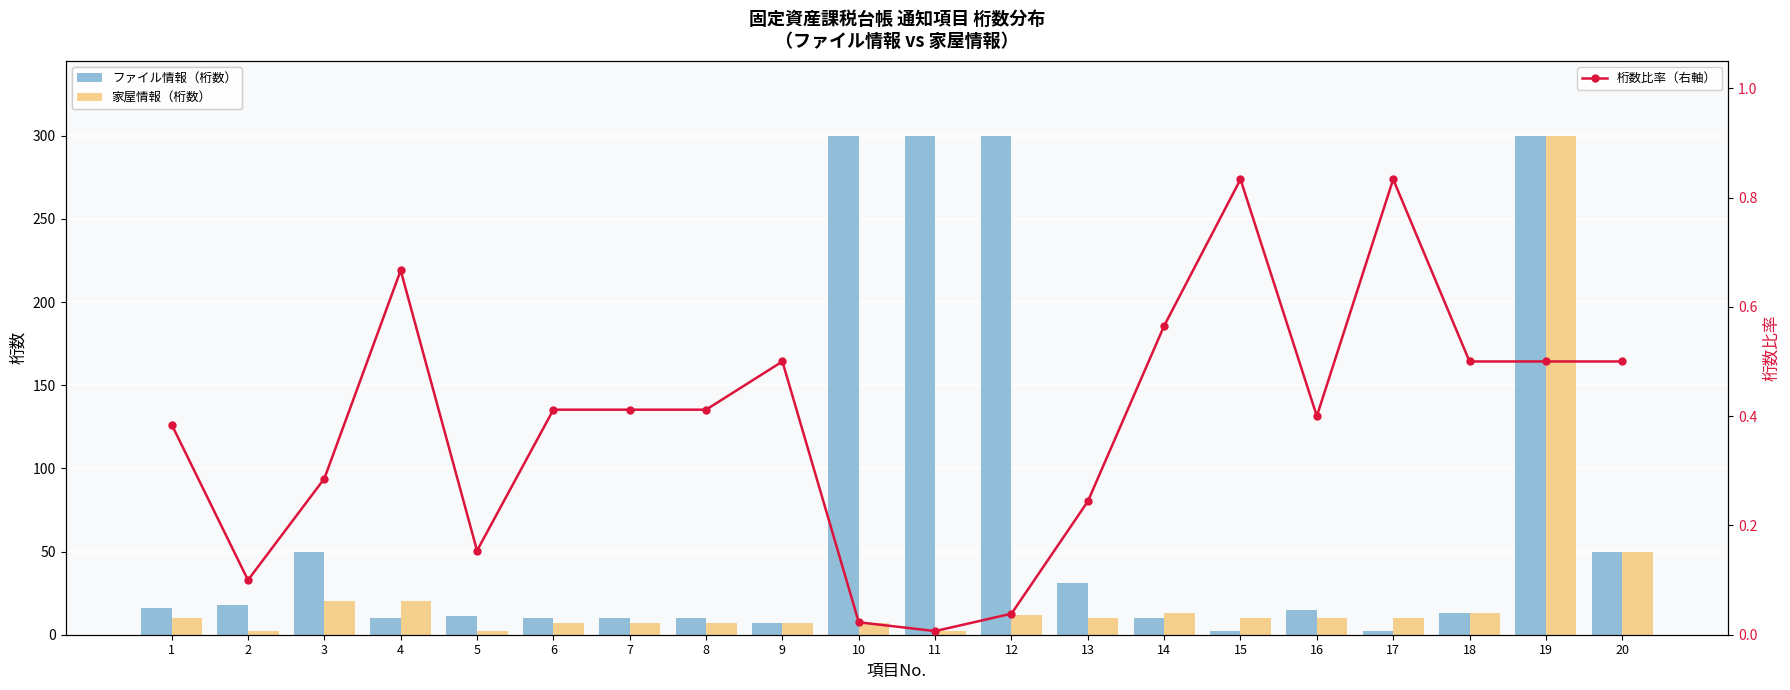

List the series in order of their overall mean, highest first.

ファイル情報（桁数）, 家屋情報（桁数）, 桁数比率（右軸）